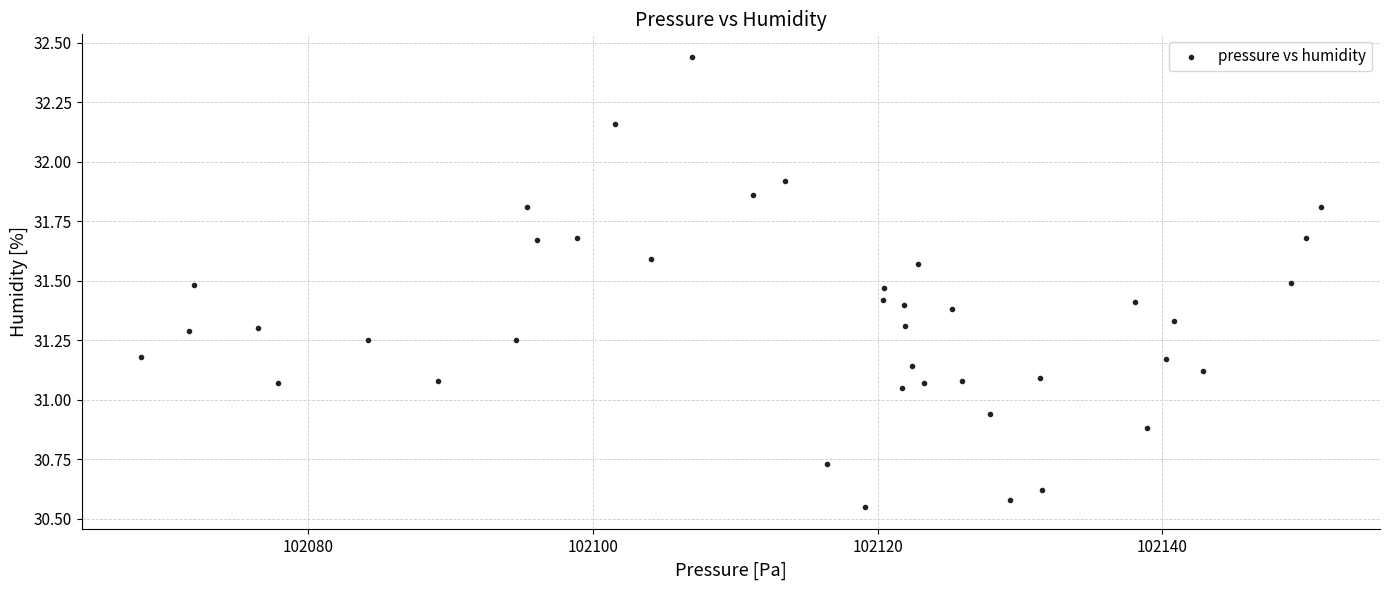

What is the range of X values (max minus min)?

82.9